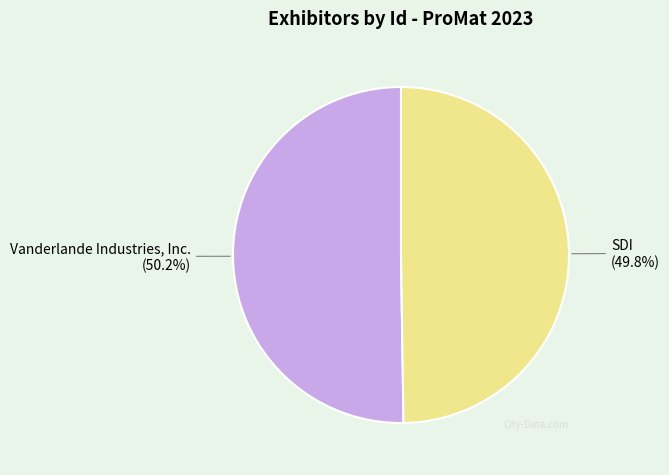

What is the ratio of the value at Vanderlande Industries, Inc. to the value at SDI?

1.0